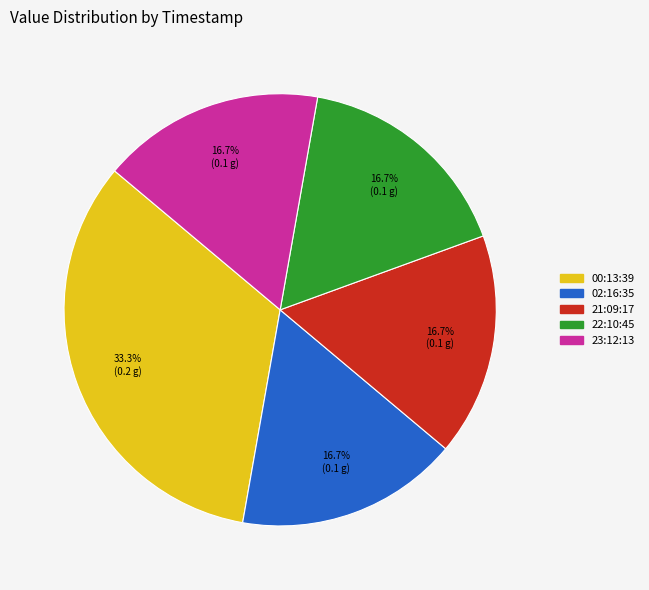

To the nearest percent, what is the difference between the largest and smallest slice percentages?

17%